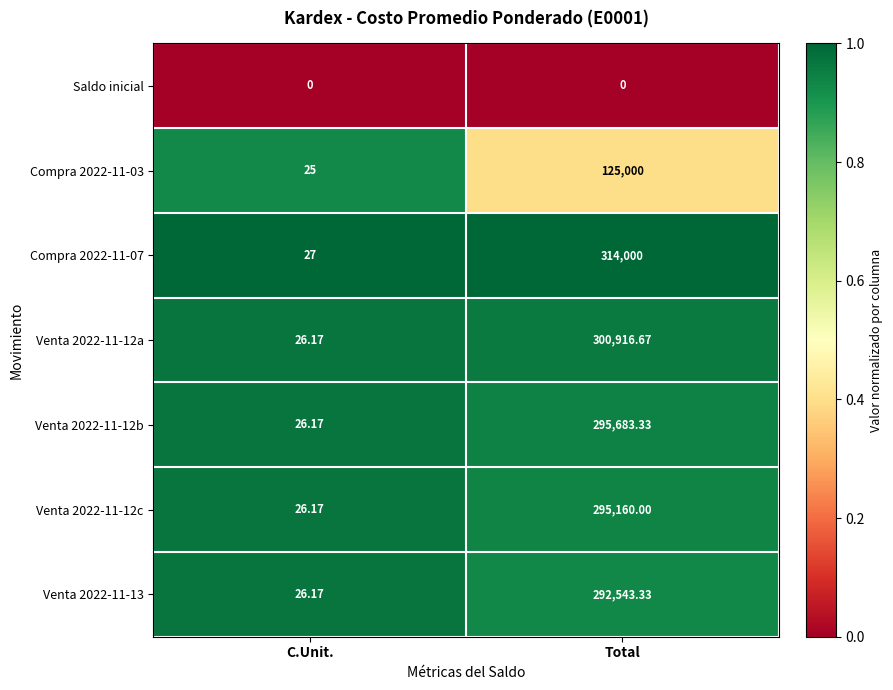

At which category is the sum across all series the highest?

Total